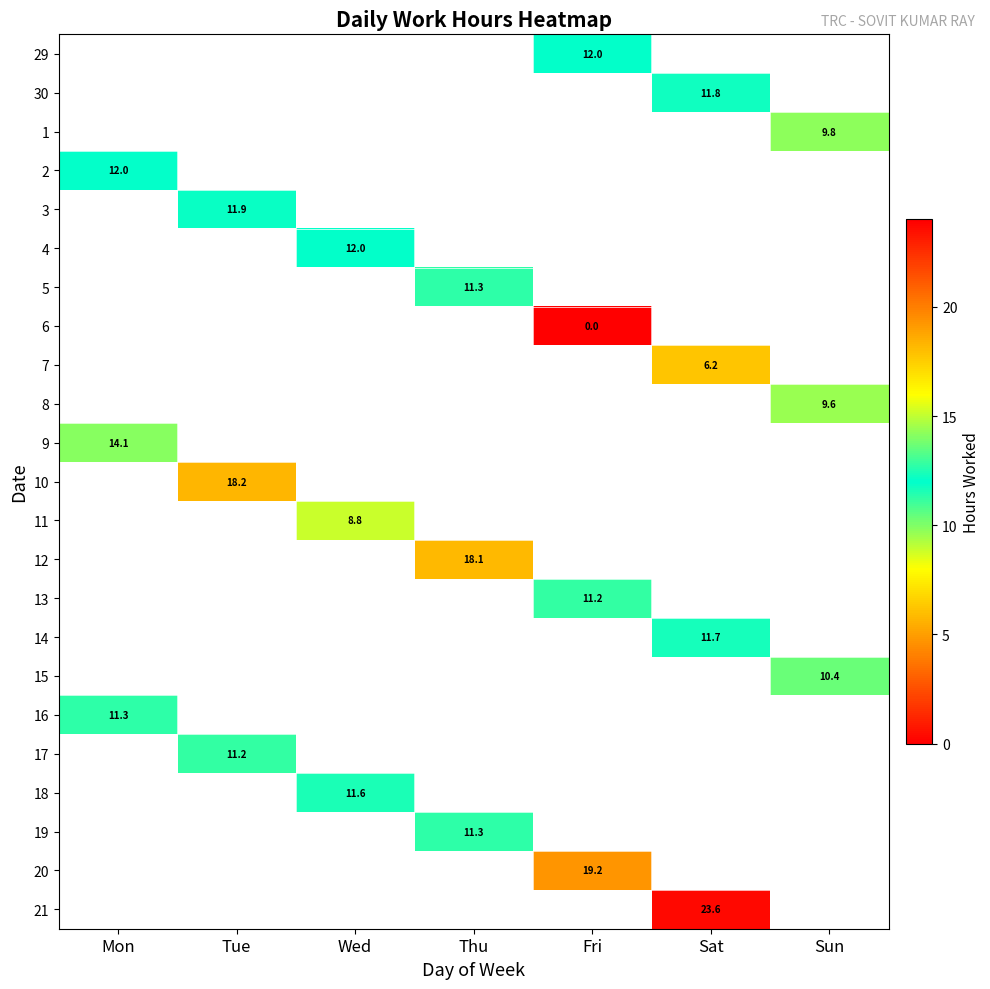

Is the value of 3 at Tue greater than the value of 8 at Sun?

Yes